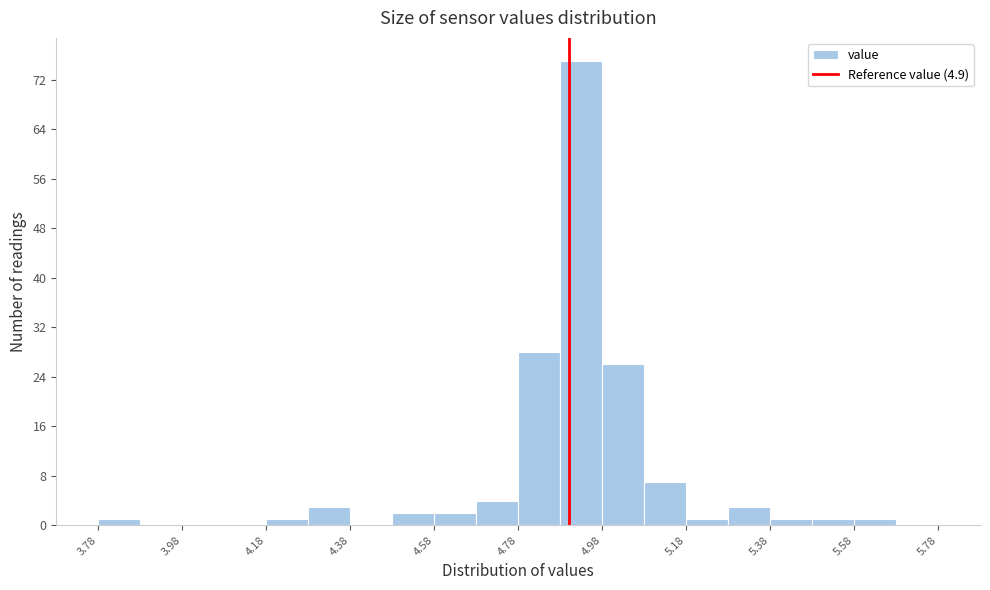

Reading left to right, transcribe this chart: for each bar, give the range it covers on the x-axis and its height. The values are not printed on the chart, so give them approximately, as read against the axis.

3.78 to 3.88: 1
3.88 to 3.98: 0
3.98 to 4.08: 0
4.08 to 4.18: 0
4.18 to 4.28: 1
4.28 to 4.38: 3
4.38 to 4.48: 0
4.48 to 4.58: 2
4.58 to 4.68: 2
4.68 to 4.78: 4
4.78 to 4.88: 28
4.88 to 4.98: 75
4.98 to 5.08: 26
5.08 to 5.18: 7
5.18 to 5.28: 1
5.28 to 5.38: 3
5.38 to 5.48: 1
5.48 to 5.58: 1
5.58 to 5.68: 1
5.68 to 5.78: 0